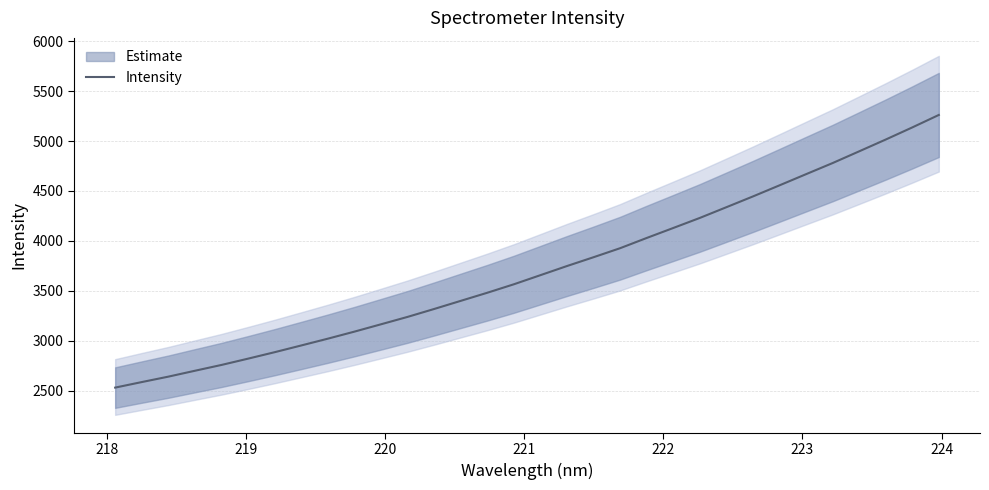

True or false: there are more than 0 points higher than both neighbors.

False